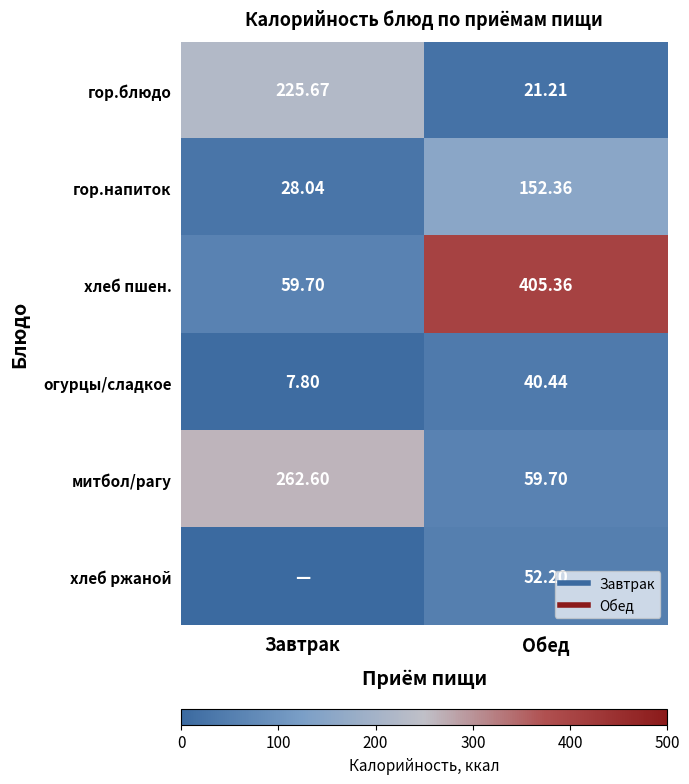

The гор.напиток series shows 230.2 at Обед. True or false?

False